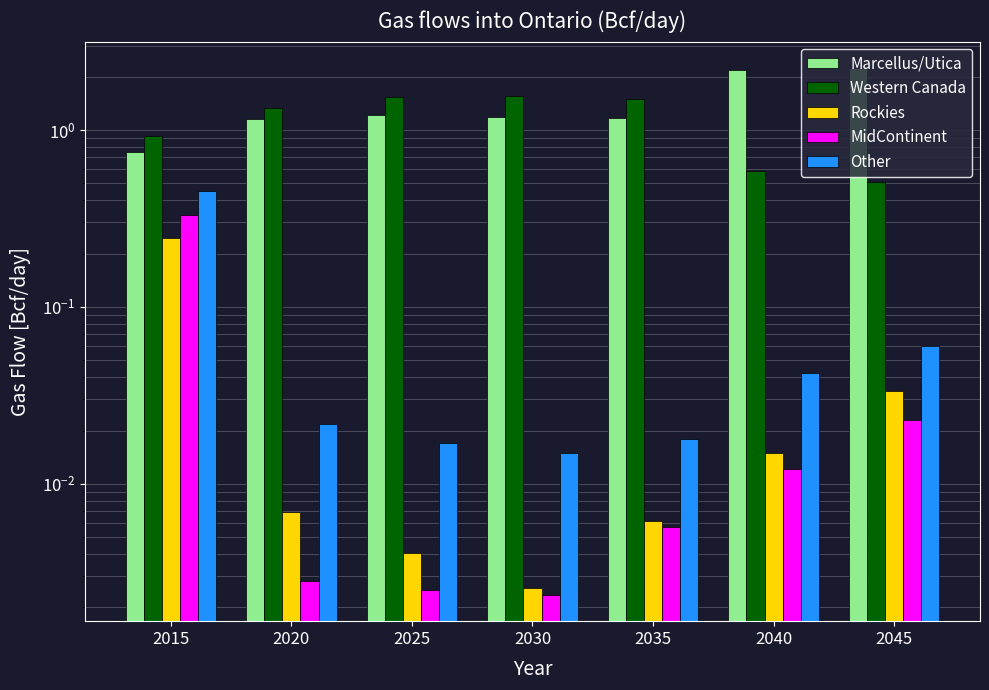

What is the difference between the maximum and minimum values in the Other series?

0.4